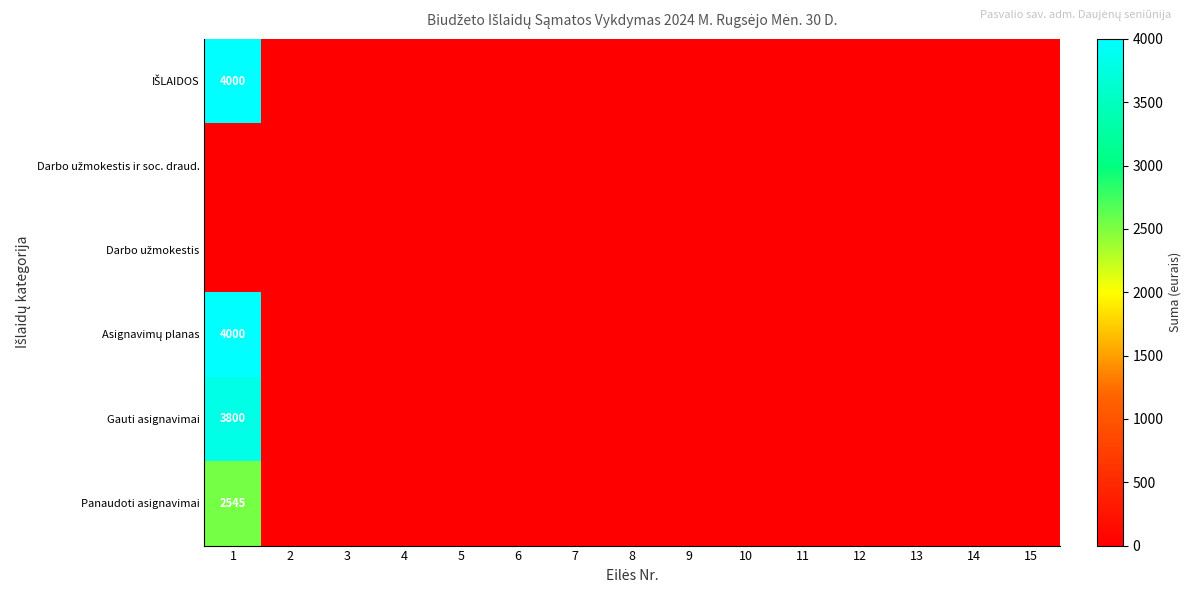

True or false: Gauti asignavimai has a value of 2157.5 at 4.

False